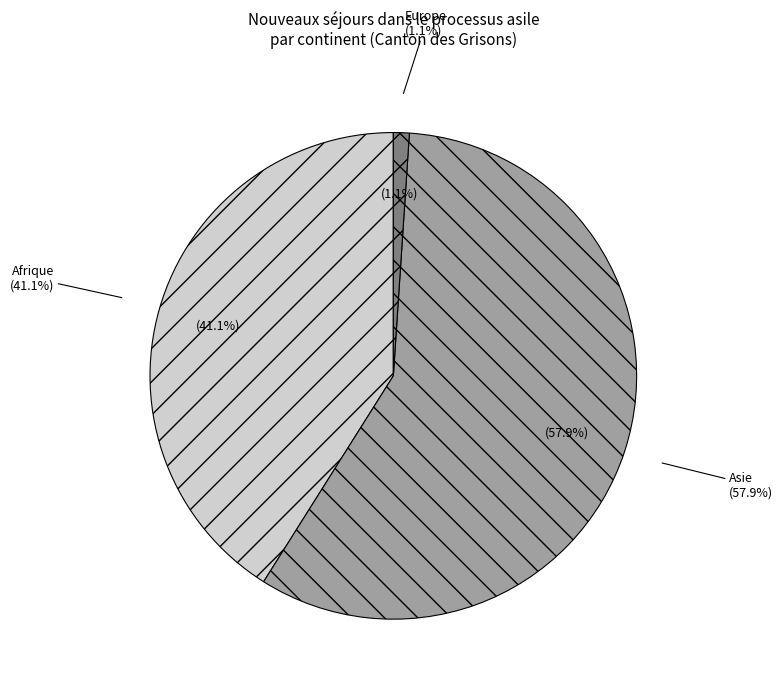

Do Afrique and Océanie together represent more than half of the pie?

No